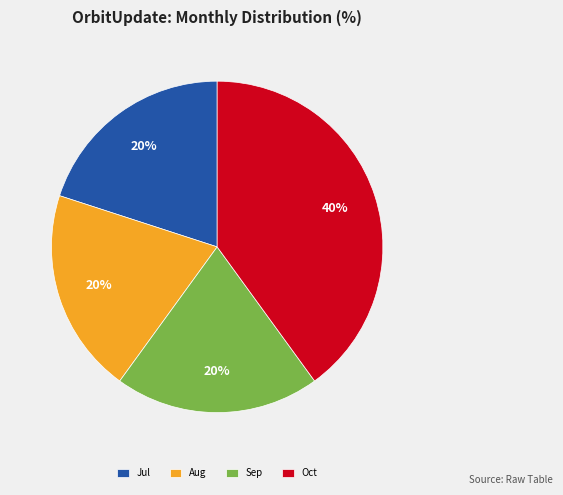

Which category has the biggest portion of the pie?

Oct